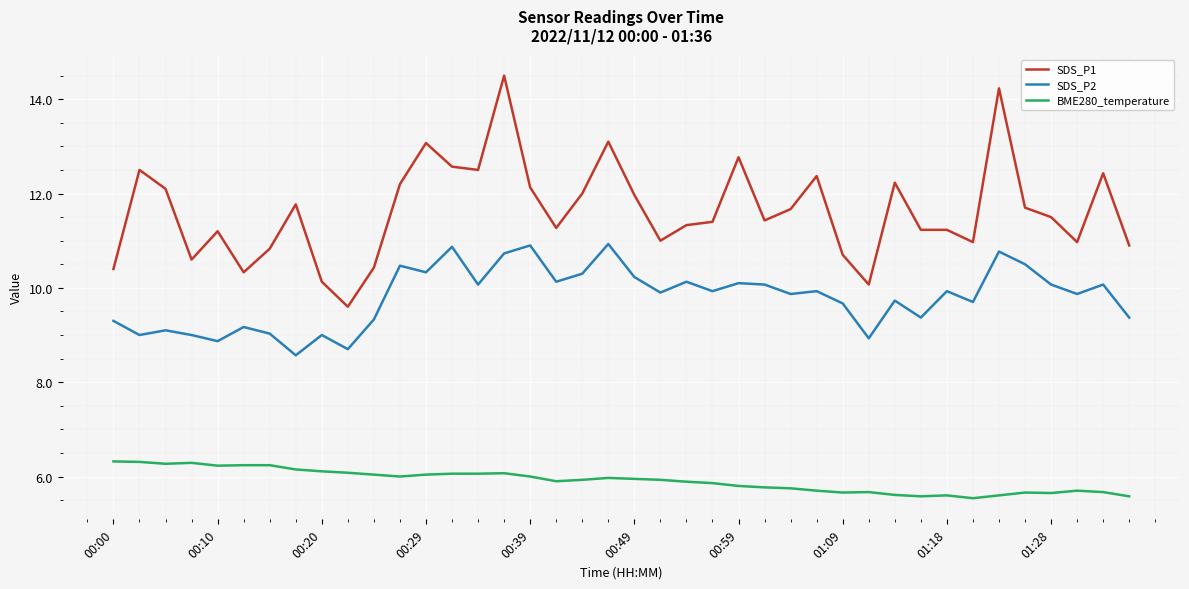

What is the difference between the maximum and minimum values in the SDS_P1 series?

4.9